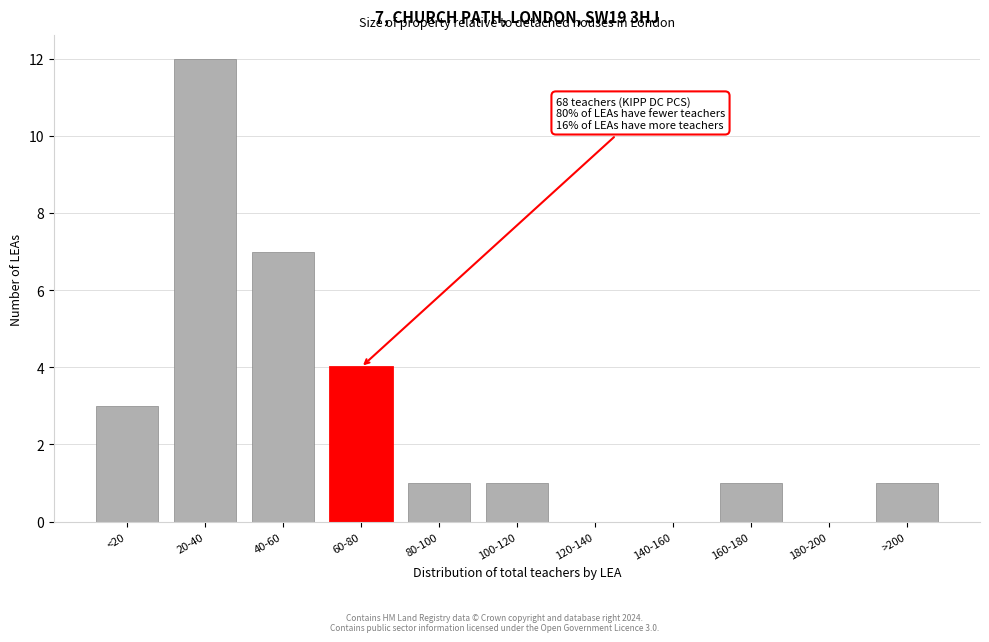

Reading left to right, extract all data points from this chart.

<20=3	20-40=12	40-60=7	60-80=4	80-100=1	100-120=1	120-140=0	140-160=0	160-180=1	180-200=0	>200=1